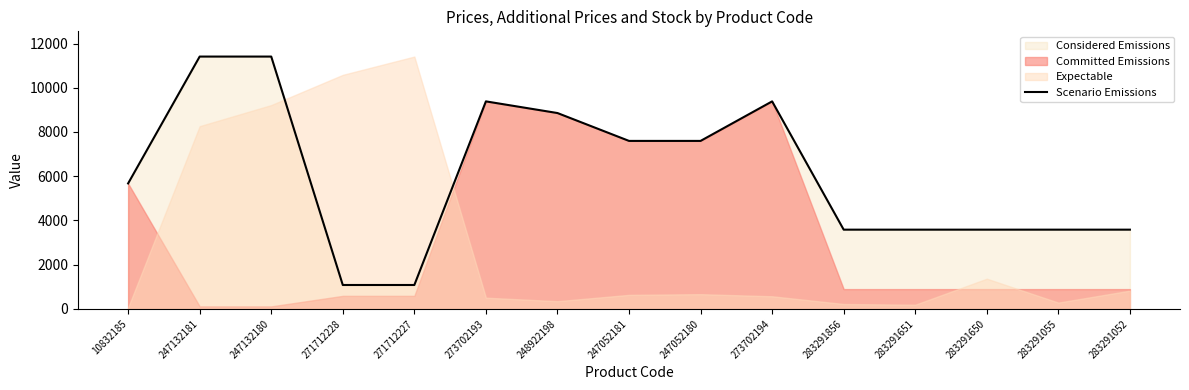

Between 273702194 and 283291856, which is larger?

273702194